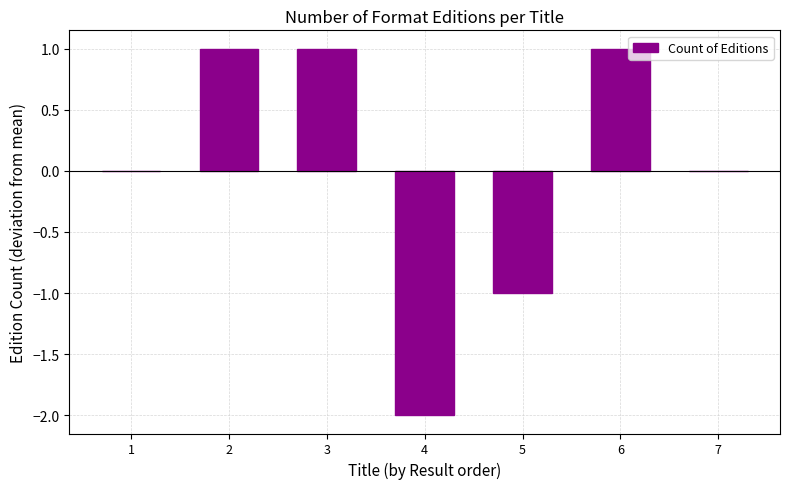

How many distinct data groups are displayed?

1